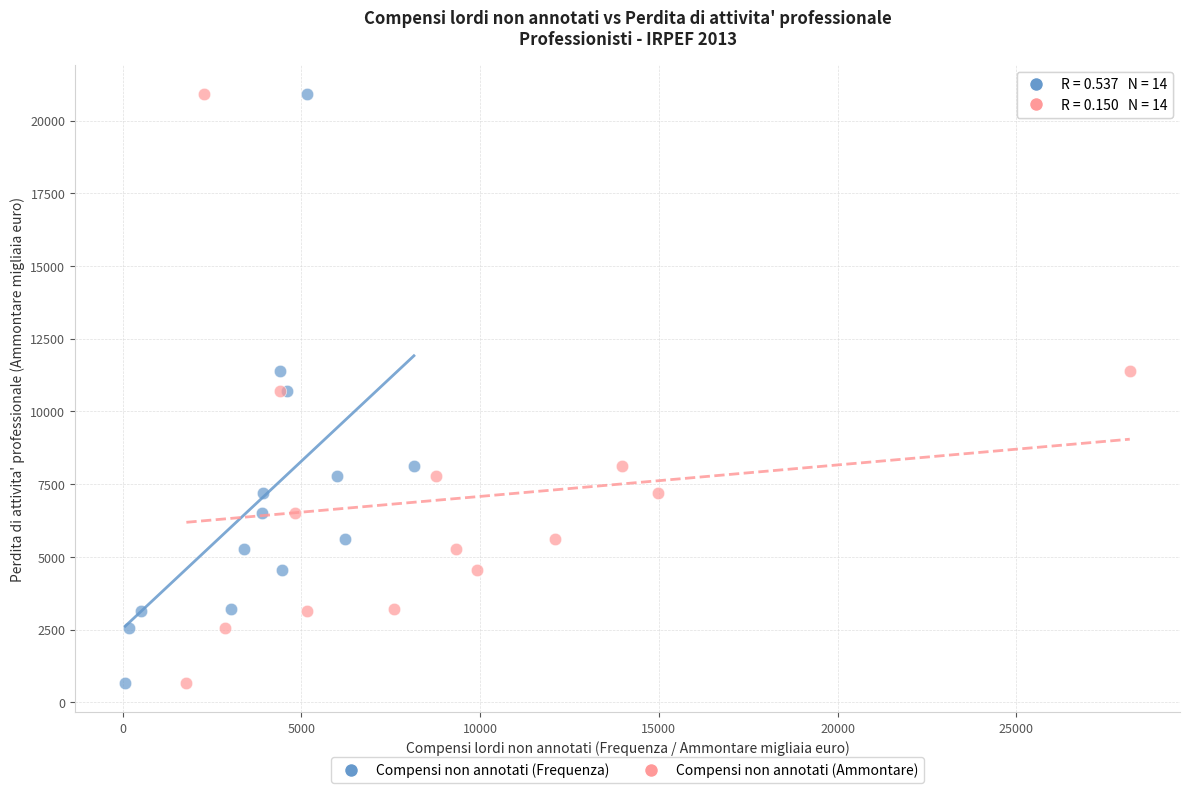

What are all the series names shown in the legend?

Compensi non annotati (Frequenza), Compensi non annotati (Ammontare)